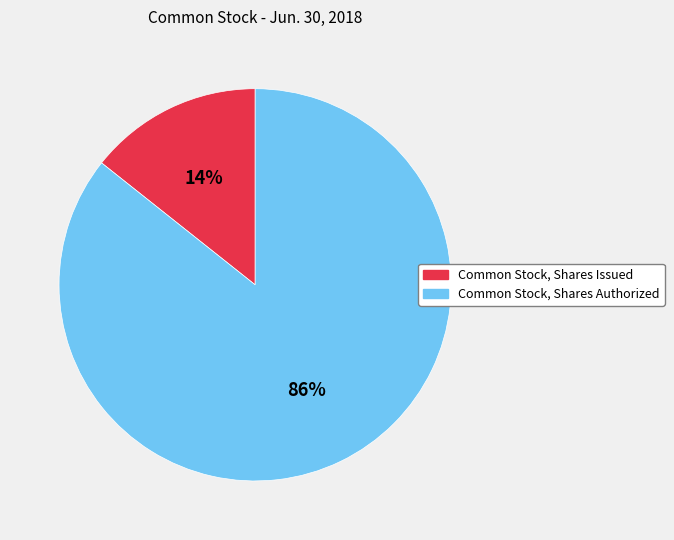

Which has a higher value, Common Stock, Shares Authorized or Common Stock, Shares Issued?

Common Stock, Shares Authorized